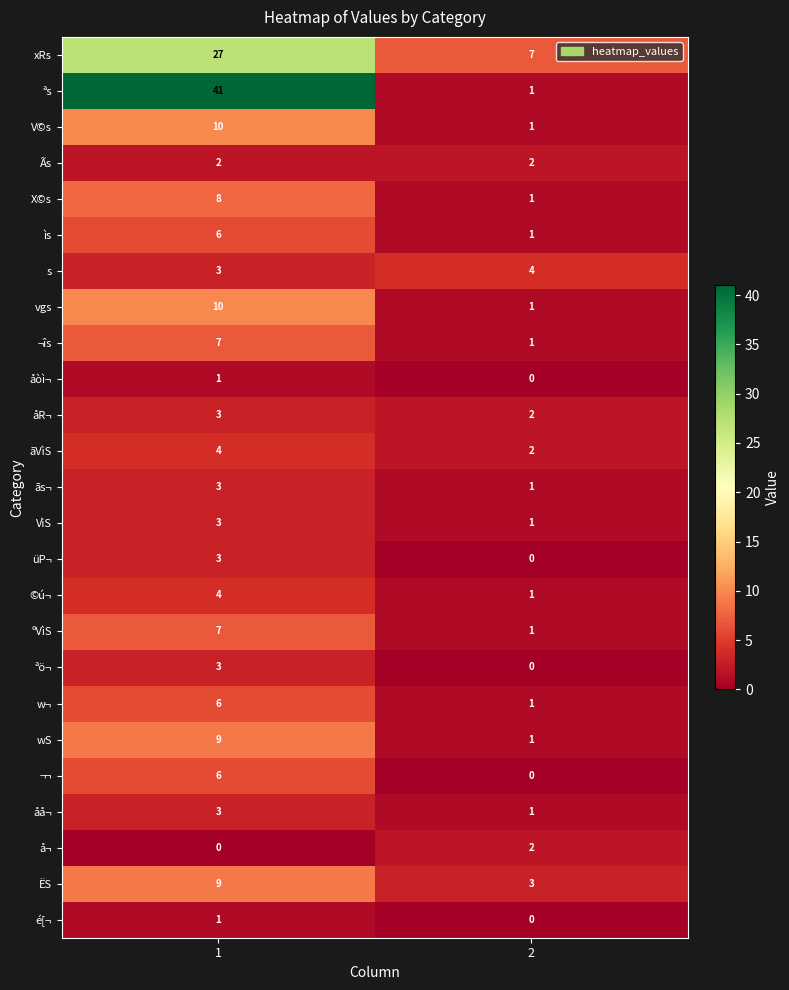

True or false: üP¬ has a value of 3 at 1.

True